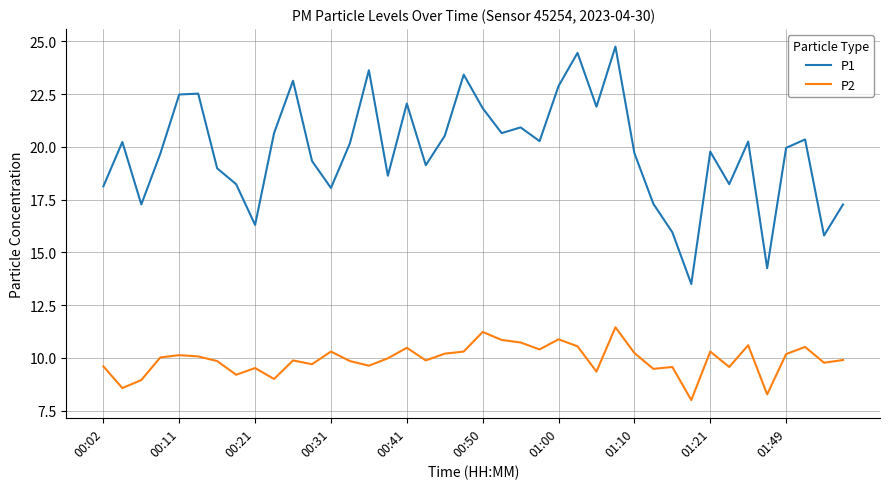

Rank the series by their maximum value, from lowest to highest.

P2, P1